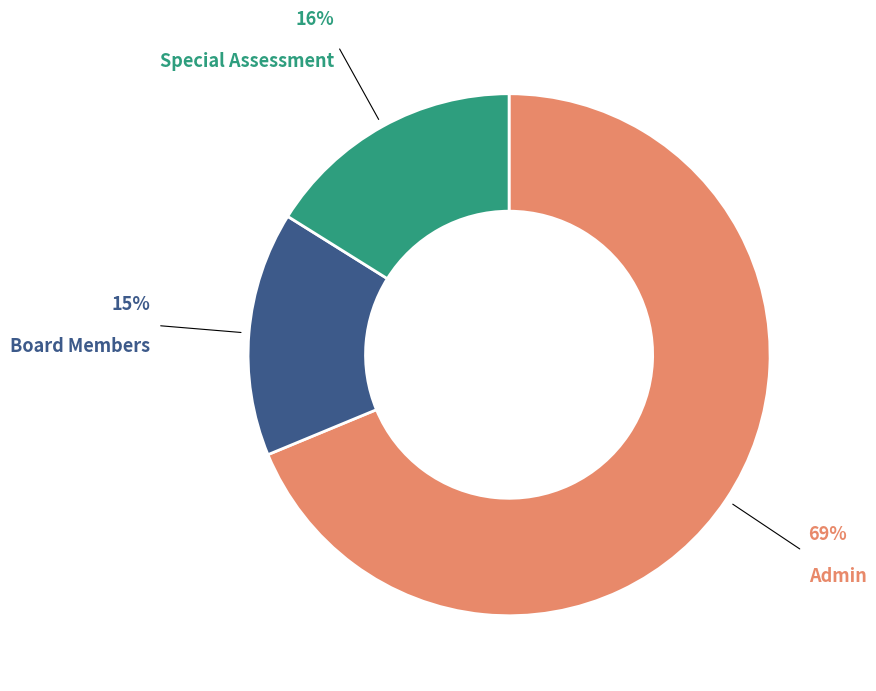

Which category has the smallest portion of the pie?

Board Members